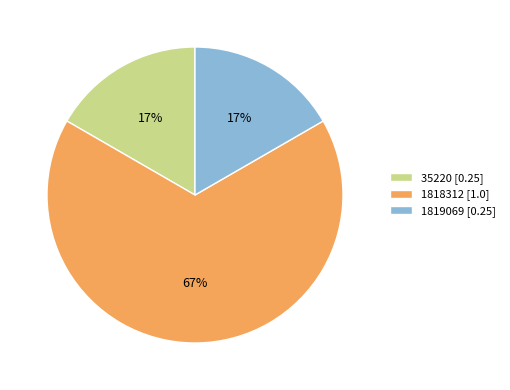

To the nearest percent, what is the average slice percentage?

33%